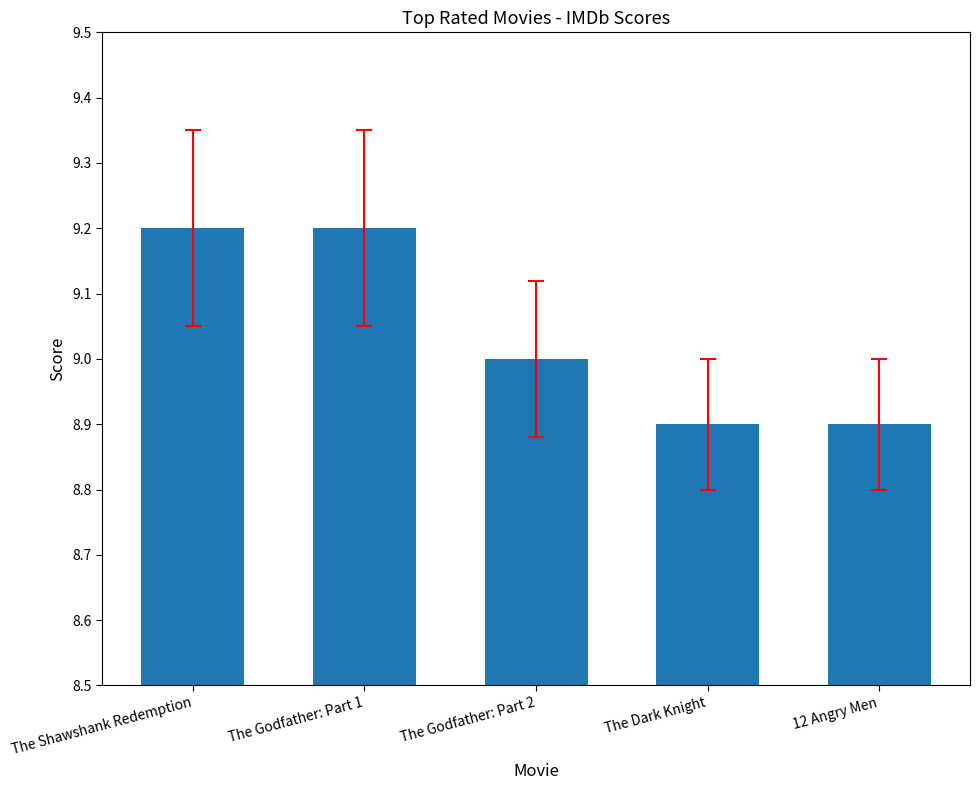

Which has a higher value, The Godfather: Part 2 or The Shawshank Redemption?

The Shawshank Redemption